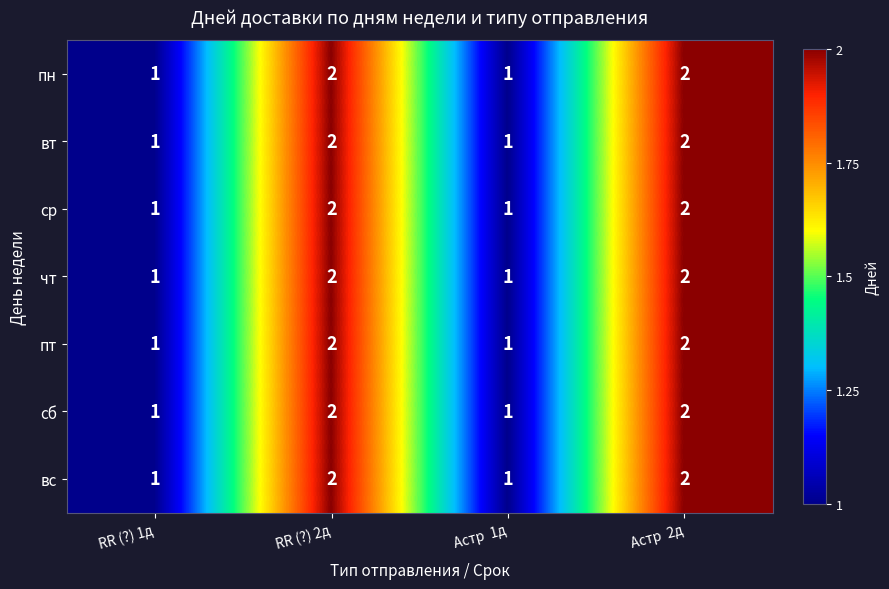

Count the вс values in the range 1 to 2.

4